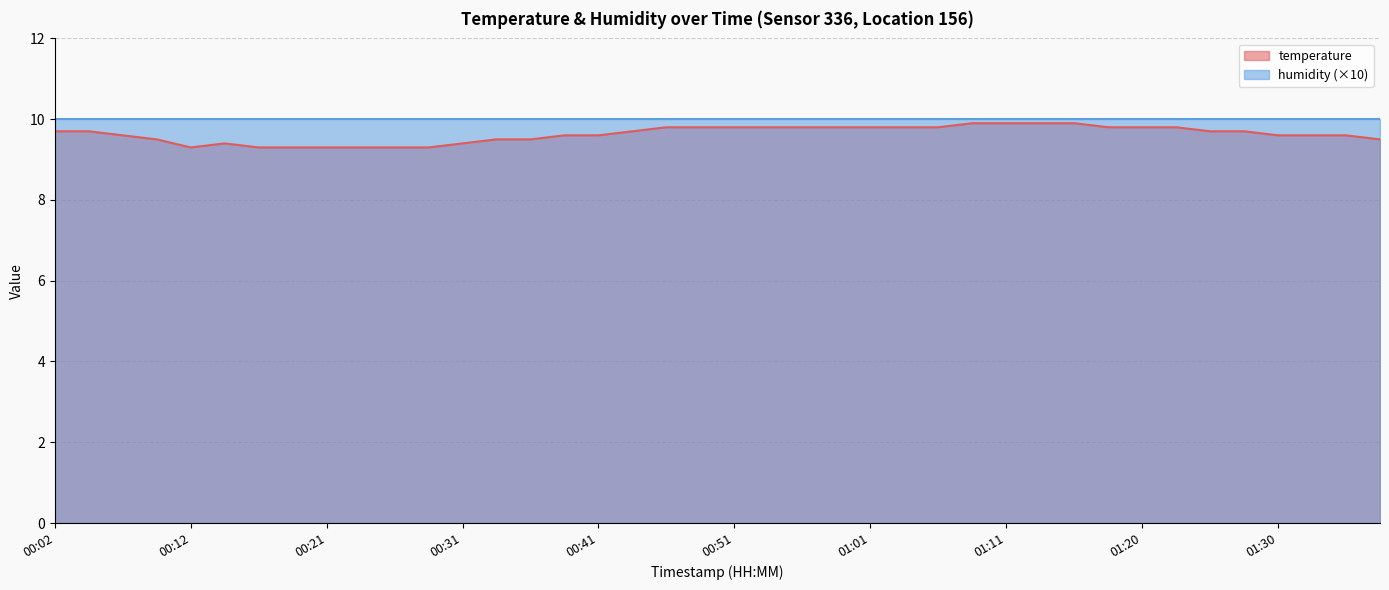

Count the number of data series in this chart.

2